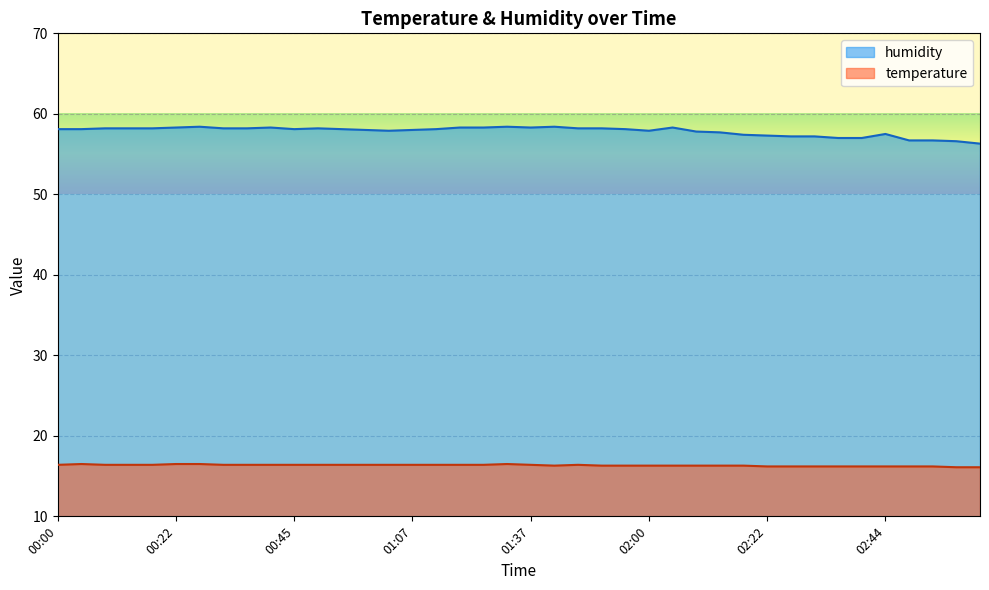

Reading left to right, list all the values displayed in this chart.

temperature: 16.4	16.5	16.4	16.4	16.4	16.5	16.5	16.4	16.4	16.4	16.4	16.4	16.4	16.4	16.4	16.4	16.4	16.4	16.4	16.5	16.4	16.3	16.4	16.3	16.3	16.3	16.3	16.3	16.3	16.3	16.2	16.2	16.2	16.2	16.2	16.2	16.2	16.2	16.1	16.1
humidity: 58.1	58.1	58.2	58.2	58.2	58.3	58.4	58.2	58.2	58.3	58.1	58.2	58.1	58.0	57.9	58.0	58.1	58.3	58.3	58.4	58.3	58.4	58.2	58.2	58.1	57.9	58.3	57.8	57.7	57.4	57.3	57.2	57.2	57.0	57.0	57.5	56.7	56.7	56.6	56.3